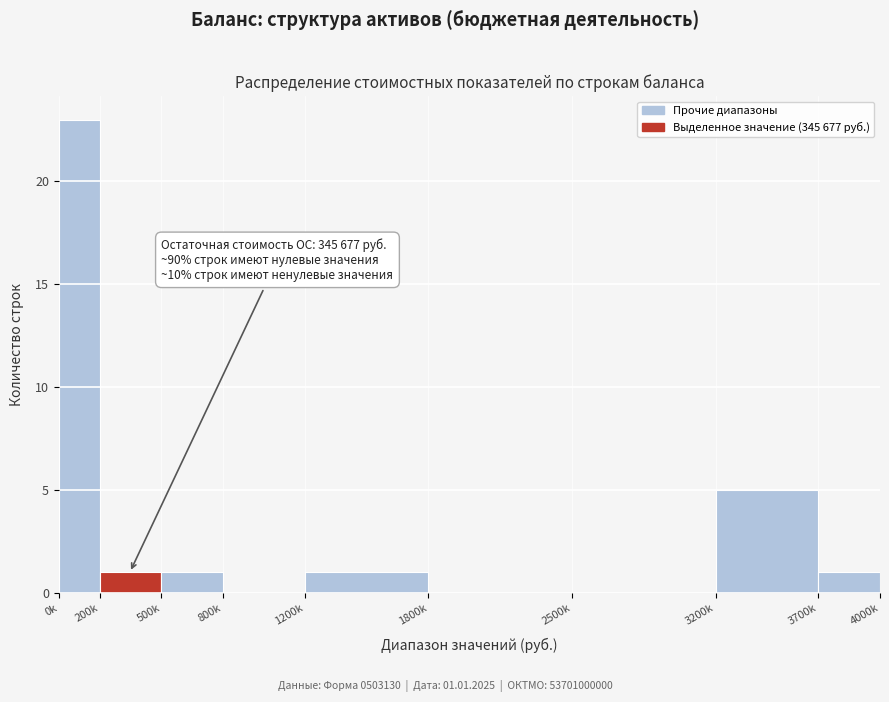

Reading left to right, transcribe all the data shown in this chart.

0k=23	200k=1	500k=1	800k=0	1200k=1	1800k=0	2500k=0	3200k=5	3700k=1